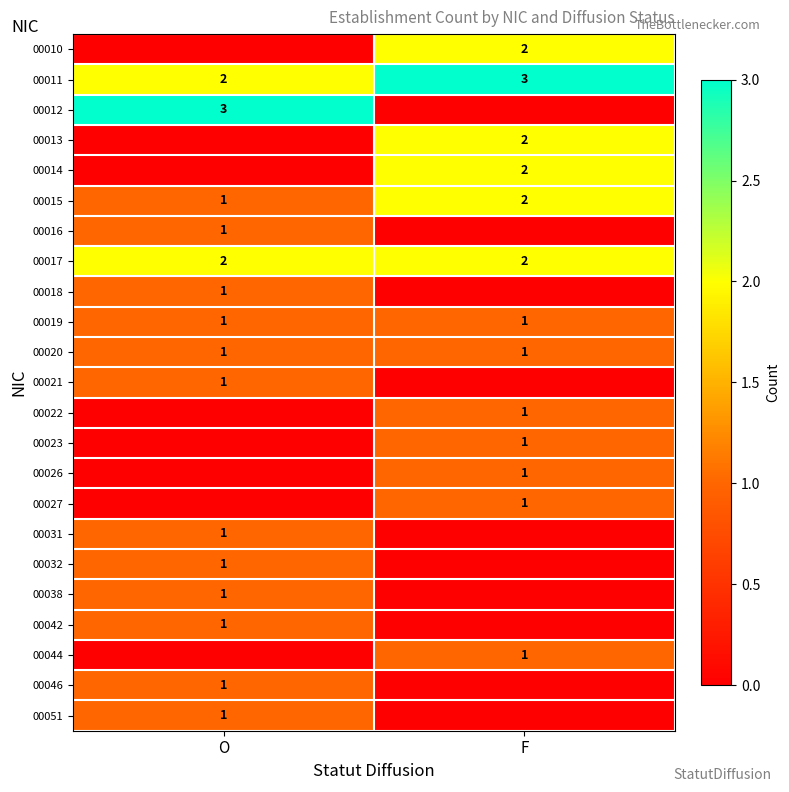

Is it true that 00019 equals 0 at F?

False